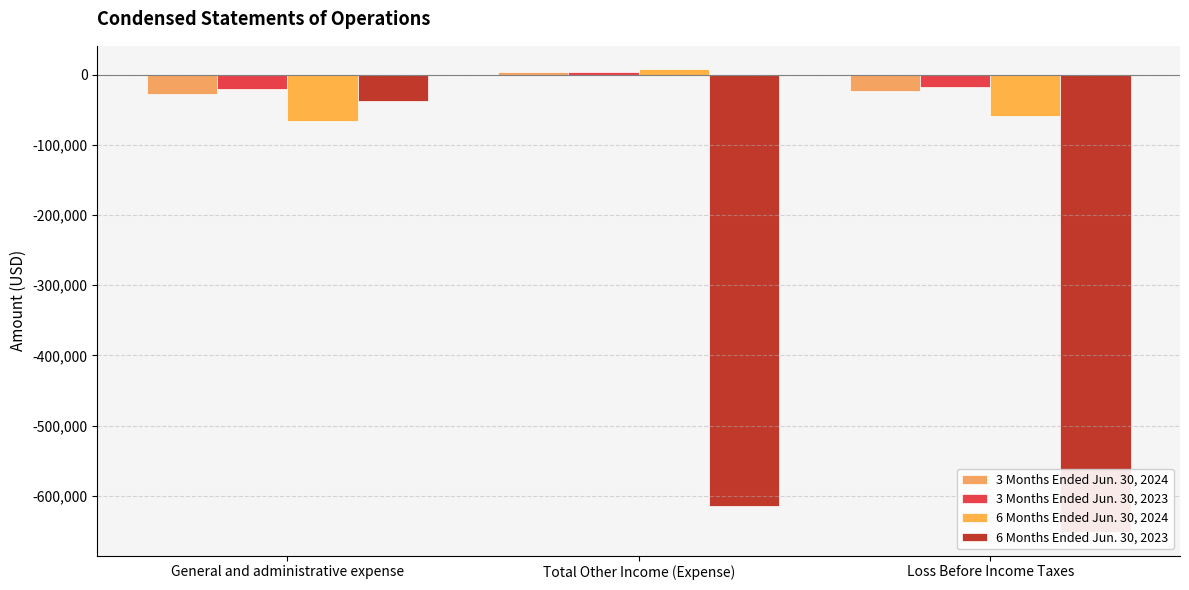

What is the maximum value for 3 Months Ended Jun. 30, 2023?

4087